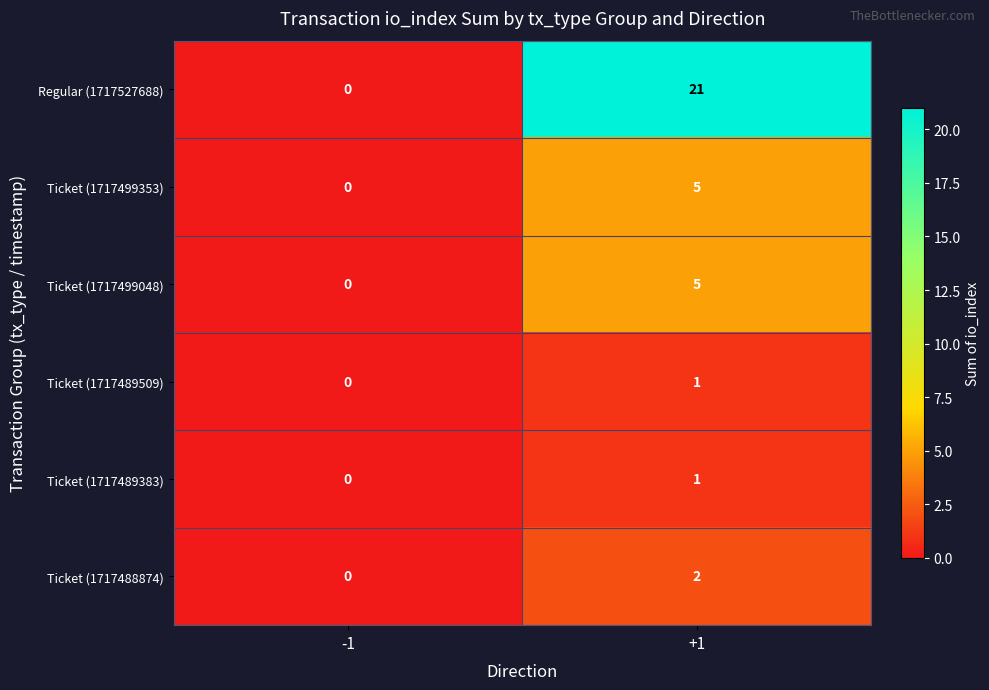

True or false: Regular (1717527688) has a value of 11 at -1.

False